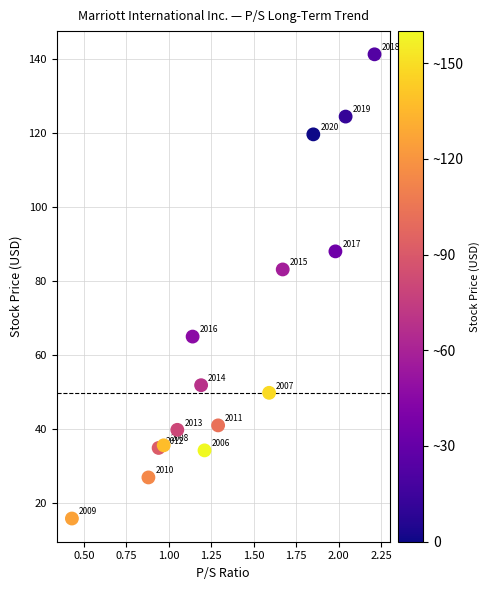

What is the range of X values (max minus min)?

1.8